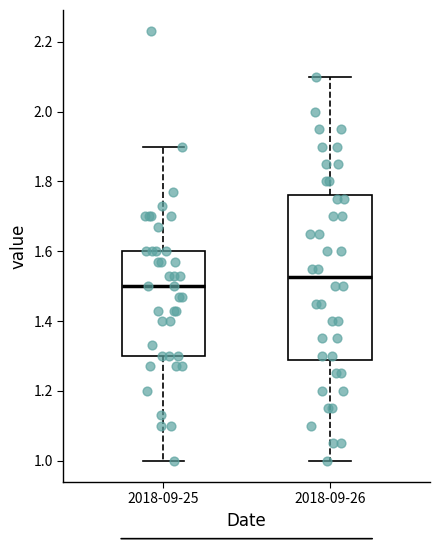

Where does the upper whisker of the box for 2018-09-25 end on the y-axis? The values are not printed on the chart, so give them approximately, as read against the axis.

1.90